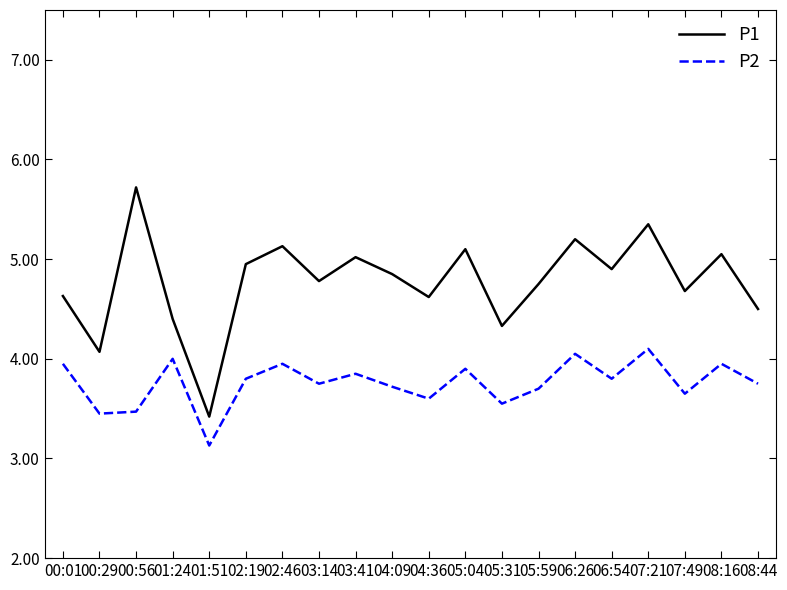

What is the highest value of the P1 series?

5.7